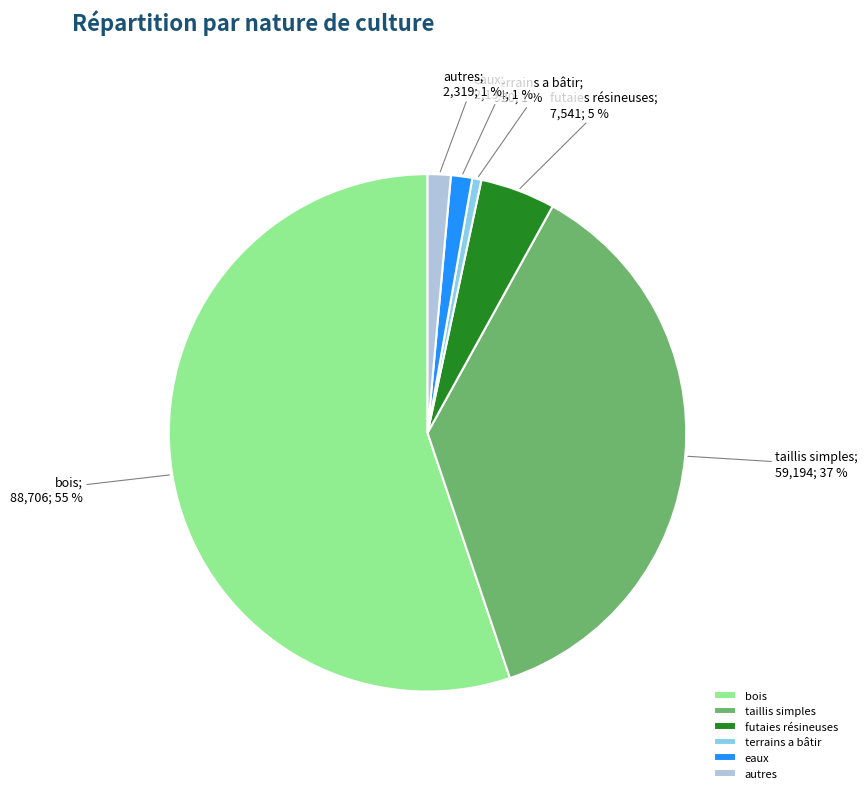

Does any single category account for the majority?

Yes